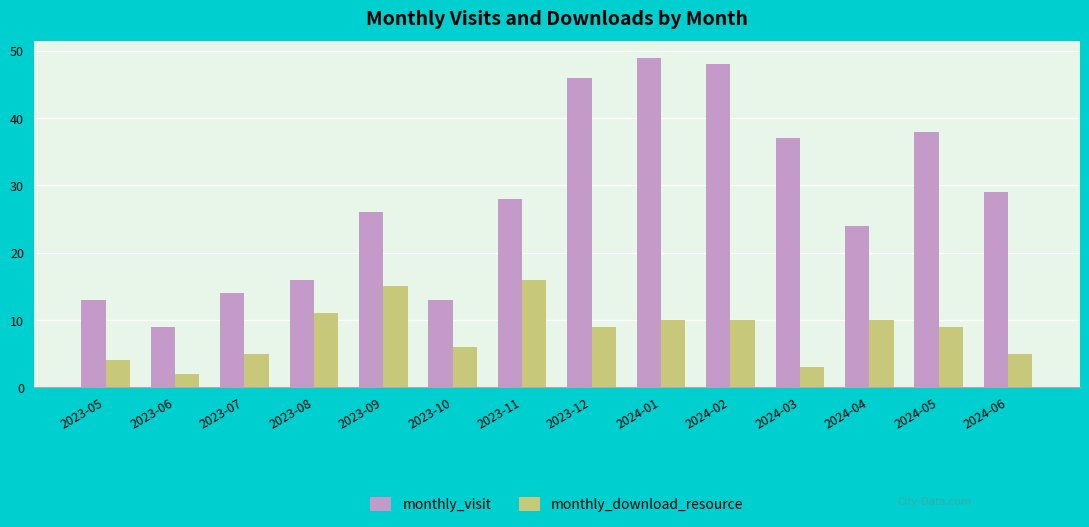

Which series has the widest spread of values?

monthly_visit